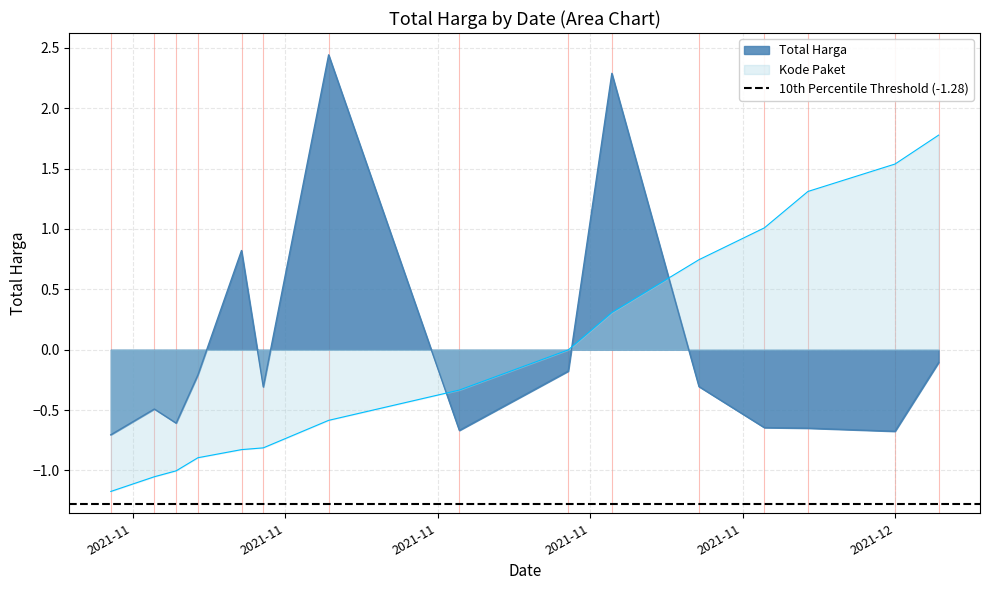

True or false: Total Harga has a value of -0.3 at 2021-11-05.

False